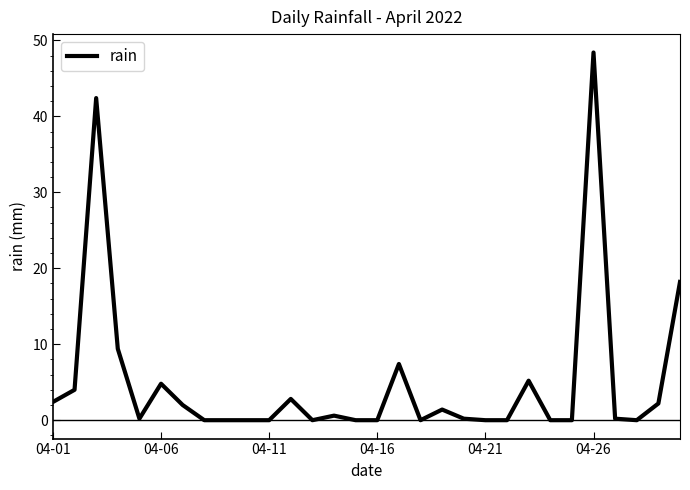

What is the difference between the maximum and minimum values?

48.4